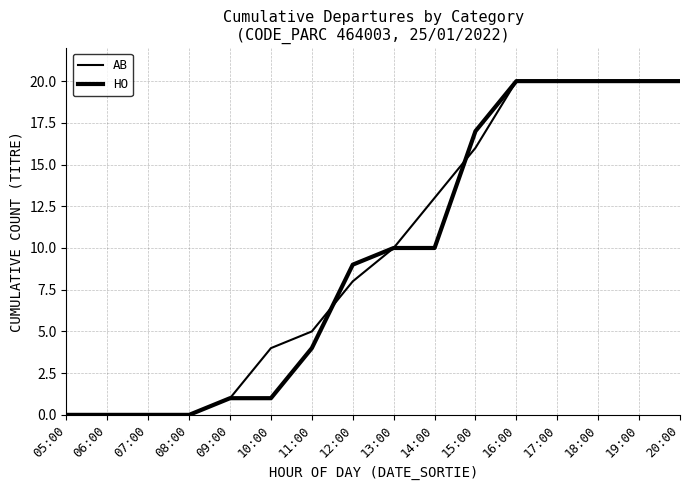

How many lines are shown in the chart?

2